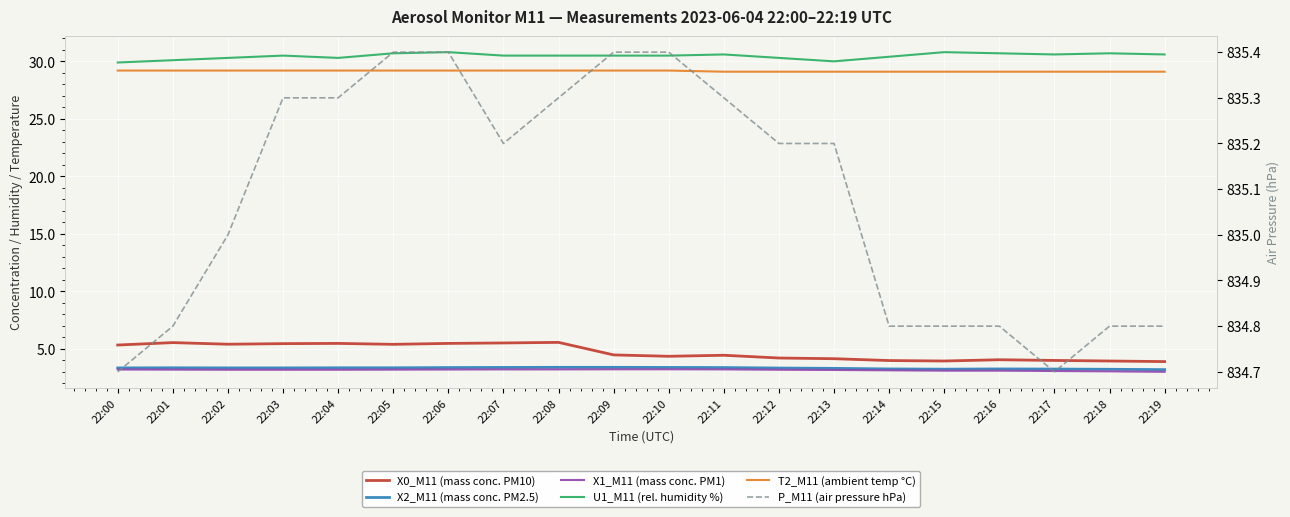

Reading left to right, extract all data points from this chart.

X0_M11 (mass conc. PM10): 22:00=5.3	22:01=5.5	22:02=5.4	22:03=5.5	22:04=5.5	22:05=5.4	22:06=5.5	22:07=5.5	22:08=5.6	22:09=4.5	22:10=4.3	22:11=4.4	22:12=4.2	22:13=4.1	22:14=4.0	22:15=3.9	22:16=4.0	22:17=4.0	22:18=3.9	22:19=3.9
X2_M11 (mass conc. PM2.5): 22:00=3.3	22:01=3.4	22:02=3.3	22:03=3.3	22:04=3.4	22:05=3.4	22:06=3.4	22:07=3.4	22:08=3.4	22:09=3.4	22:10=3.4	22:11=3.4	22:12=3.3	22:13=3.3	22:14=3.2	22:15=3.2	22:16=3.2	22:17=3.2	22:18=3.2	22:19=3.2
X1_M11 (mass conc. PM1): 22:00=3.2	22:01=3.2	22:02=3.2	22:03=3.2	22:04=3.2	22:05=3.2	22:06=3.2	22:07=3.2	22:08=3.2	22:09=3.2	22:10=3.2	22:11=3.2	22:12=3.2	22:13=3.2	22:14=3.1	22:15=3.1	22:16=3.1	22:17=3.1	22:18=3.0	22:19=3.0
U1_M11 (rel. humidity %): 22:00=29.9	22:01=30.1	22:02=30.3	22:03=30.5	22:04=30.3	22:05=30.7	22:06=30.8	22:07=30.5	22:08=30.5	22:09=30.5	22:10=30.5	22:11=30.6	22:12=30.3	22:13=30.0	22:14=30.4	22:15=30.8	22:16=30.7	22:17=30.6	22:18=30.7	22:19=30.6
T2_M11 (ambient temp °C): 22:00=29.2	22:01=29.2	22:02=29.2	22:03=29.2	22:04=29.2	22:05=29.2	22:06=29.2	22:07=29.2	22:08=29.2	22:09=29.2	22:10=29.2	22:11=29.1	22:12=29.1	22:13=29.1	22:14=29.1	22:15=29.1	22:16=29.1	22:17=29.1	22:18=29.1	22:19=29.1
P_M11 (air pressure hPa): 22:00=834.7	22:01=834.8	22:02=835.0	22:03=835.3	22:04=835.3	22:05=835.4	22:06=835.4	22:07=835.2	22:08=835.3	22:09=835.4	22:10=835.4	22:11=835.3	22:12=835.2	22:13=835.2	22:14=834.8	22:15=834.8	22:16=834.8	22:17=834.7	22:18=834.8	22:19=834.8